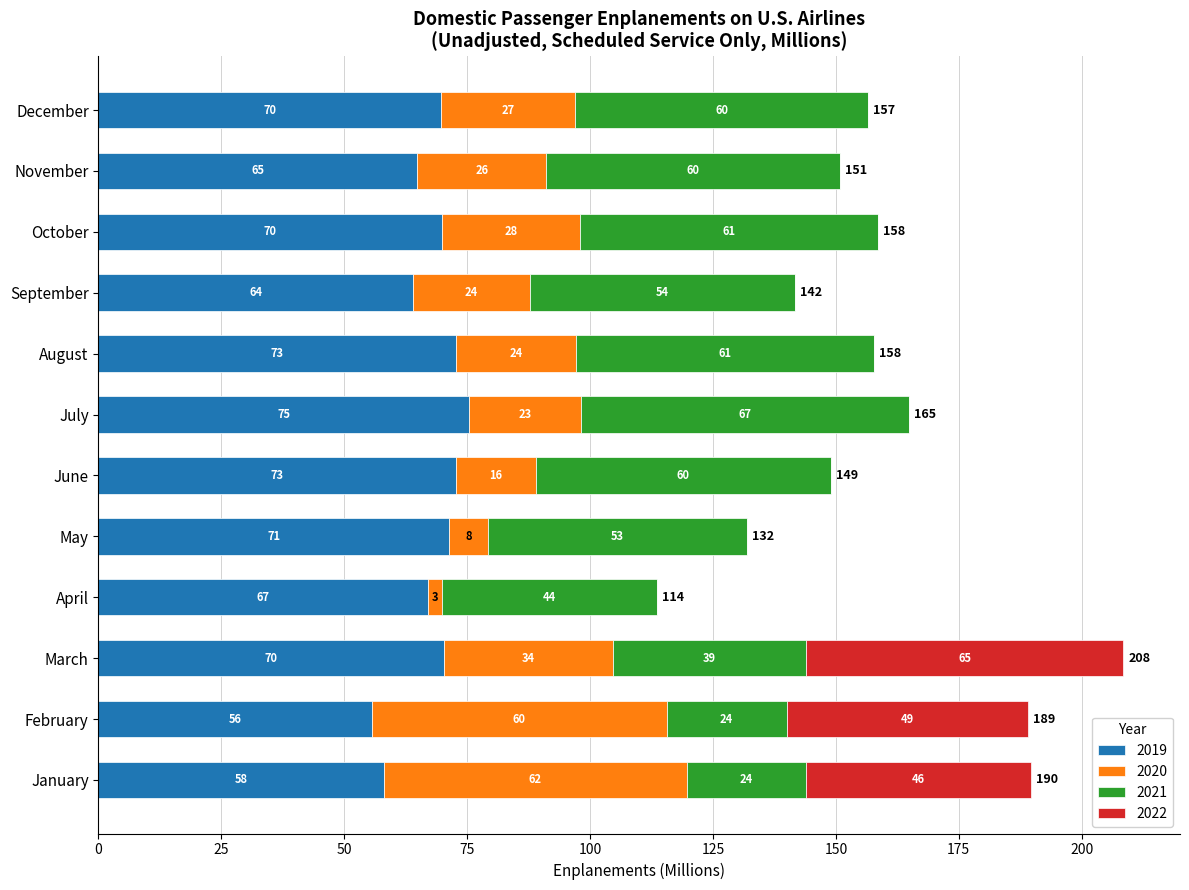

At July, list the series in order from largest to smallest.

2019, 2021, 2020, 2022